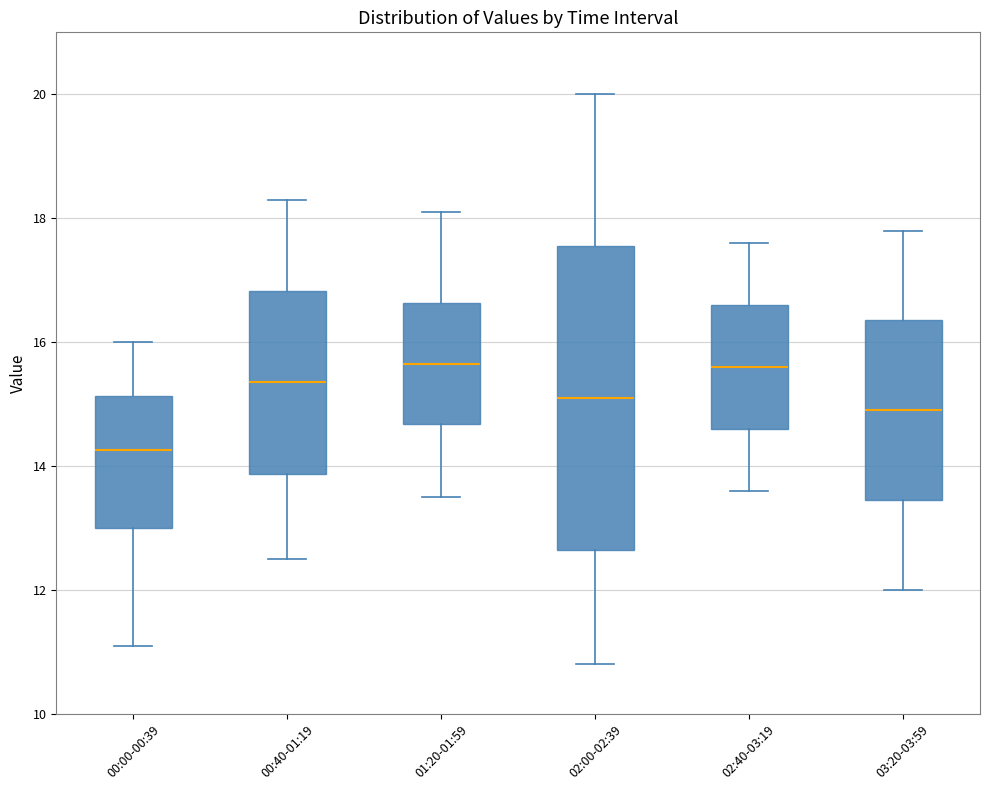

Reading left to right, read every box against the y-axis: the position of its median line, the range the box covers, and the ends of its whiskers. The values are not printed on the chart, so give them approximately, as read against the axis.

00:00-00:39: median 14.2, box 13.0 to 15.2, whiskers 11.2 to 16.0
00:40-01:19: median 15.4, box 13.8 to 16.8, whiskers 12.6 to 18.4
01:20-01:59: median 15.6, box 14.6 to 16.6, whiskers 13.6 to 18.2
02:00-02:39: median 15.2, box 12.6 to 17.6, whiskers 10.8 to 20.0
02:40-03:19: median 15.6, box 14.6 to 16.6, whiskers 13.6 to 17.6
03:20-03:59: median 15.0, box 13.4 to 16.4, whiskers 12.0 to 17.8